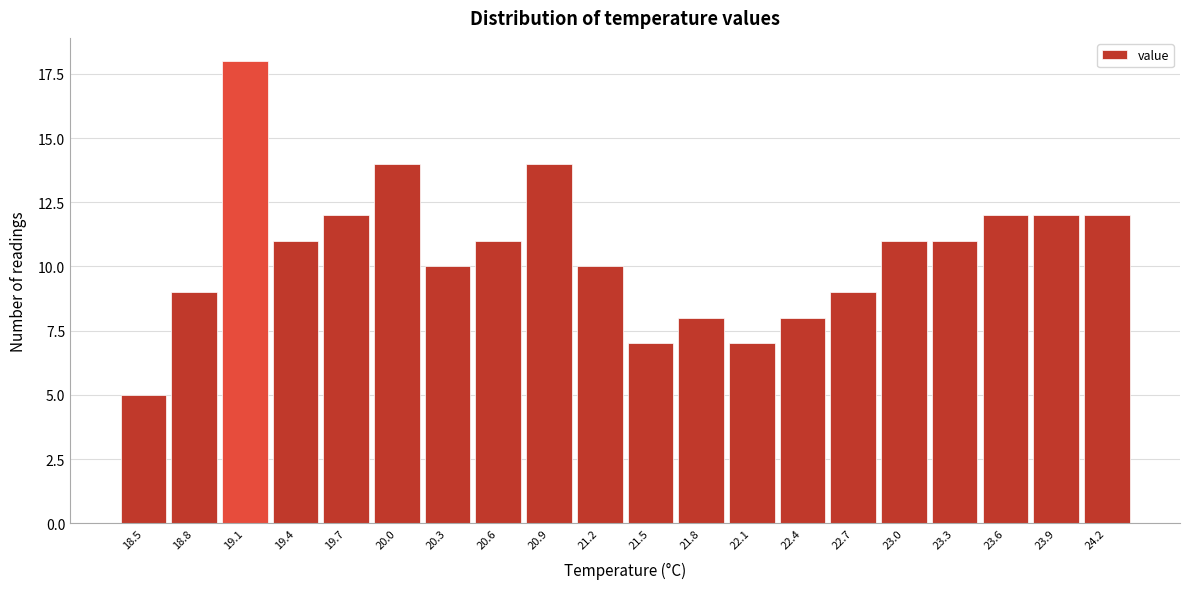

Reading right to left, list all the values displayed in this chart.

24.2=12	23.9=12	23.6=12	23.3=11	23.0=11	22.7=9	22.4=8	22.1=7	21.8=8	21.5=7	21.2=10	20.9=14	20.6=11	20.3=10	20.0=14	19.7=12	19.4=11	19.1=18	18.8=9	18.5=5